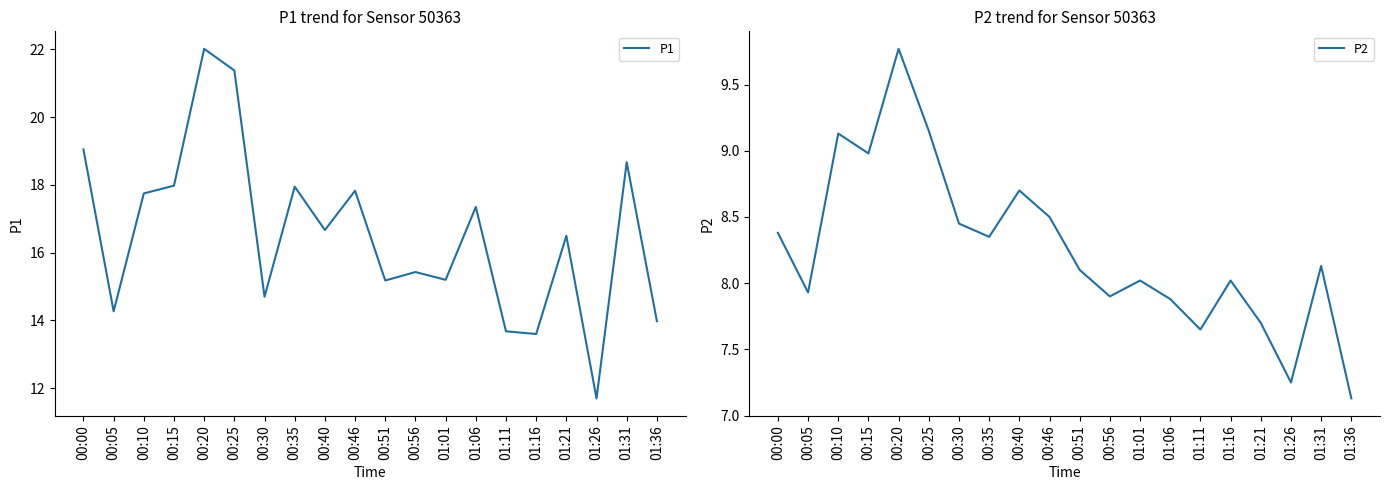

Where is the first local minimum for P2?

00:05